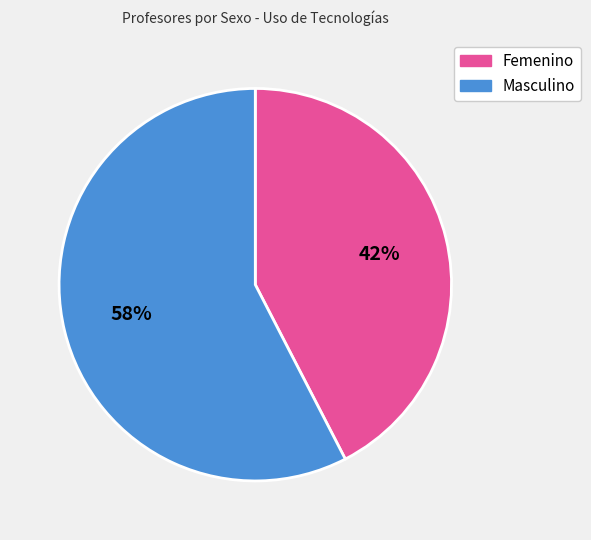

Which slice represents more than half of the pie?

Masculino